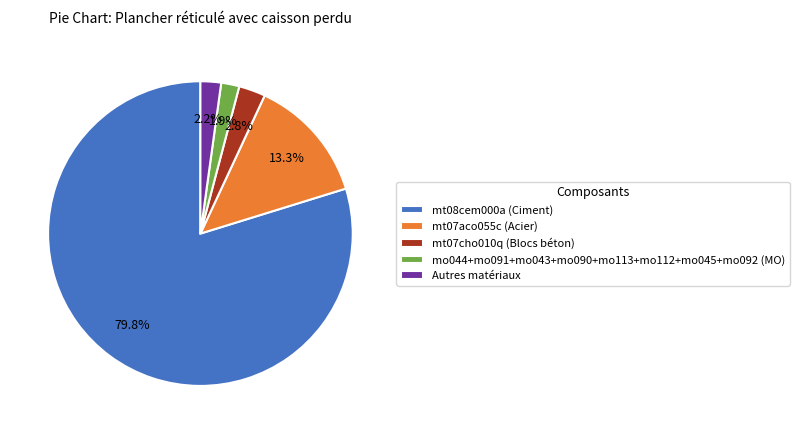

Approximately how many times larger is the value at mo044+mo091+mo043+mo090+mo113+mo112+mo045+mo092 (MO) compared to Autres matériaux?

0.9